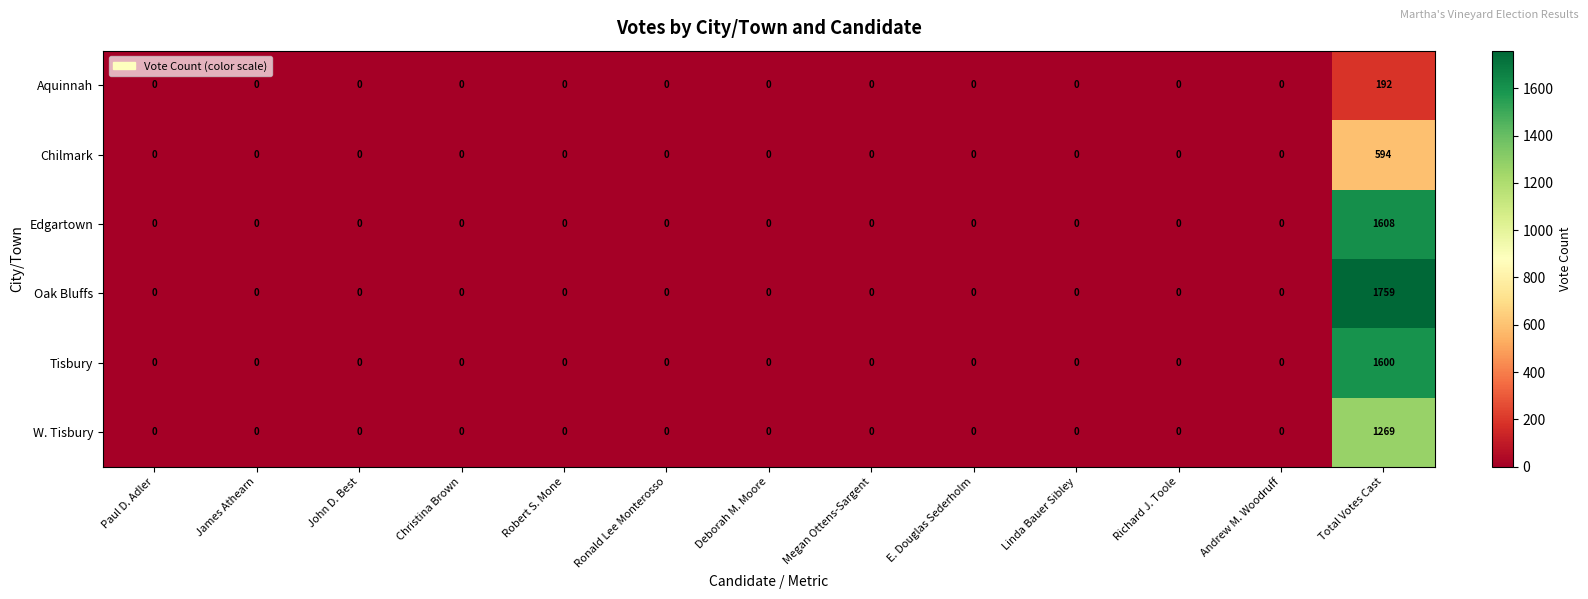

What is the average value of the Aquinnah series?

15